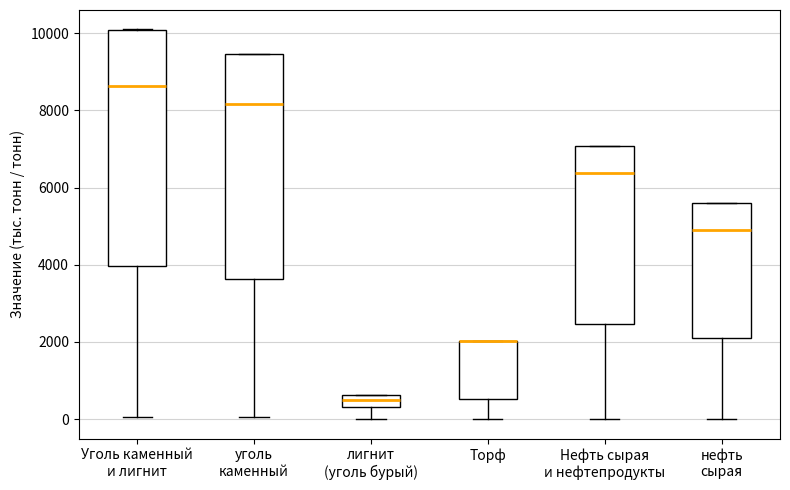

Reading left to right, read every box against the y-axis: the position of its median line, the range the box covers, and the ends of its whiskers. The values are not printed on the chart, so give them approximately, as read against the axis.

Уголь каменный и лигнит: median 8600, box 4000 to 10000, whiskers 0 to 10000
уголь каменный: median 8200, box 3600 to 9400, whiskers 0 to 9400
лигнит (уголь бурый): median 400 (inside the box), box 400 to 600, whiskers 0 to 600
Торф: median 2000 (drawn on the box's upper edge), box 600 to 2000, whiskers 0 to 2000
Нефть сырая и нефтепродукты: median 6400, box 2400 to 7000, whiskers 0 to 7000
нефть сырая: median 5000, box 2200 to 5600, whiskers 0 to 5600